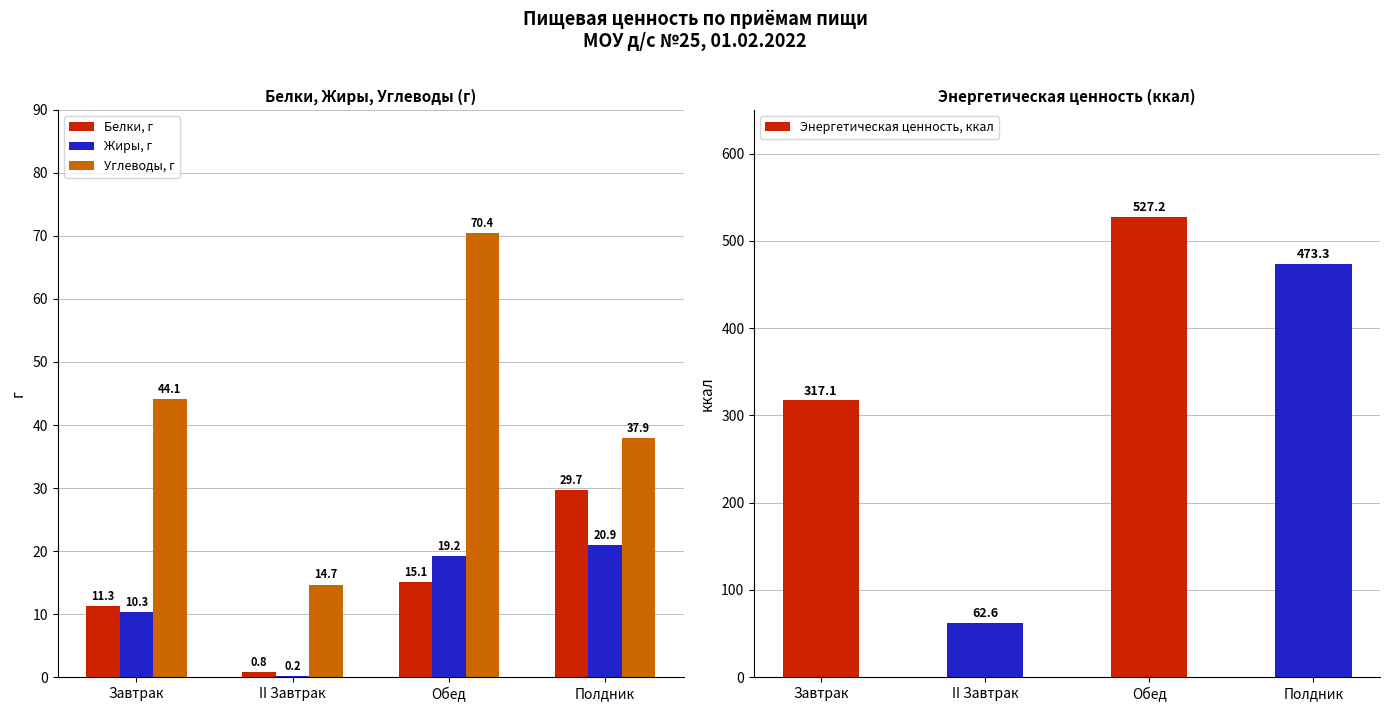

Rank the series by their maximum value, from highest to lowest.

Энергетическая ценность, ккал, Углеводы, г, Белки, г, Жиры, г